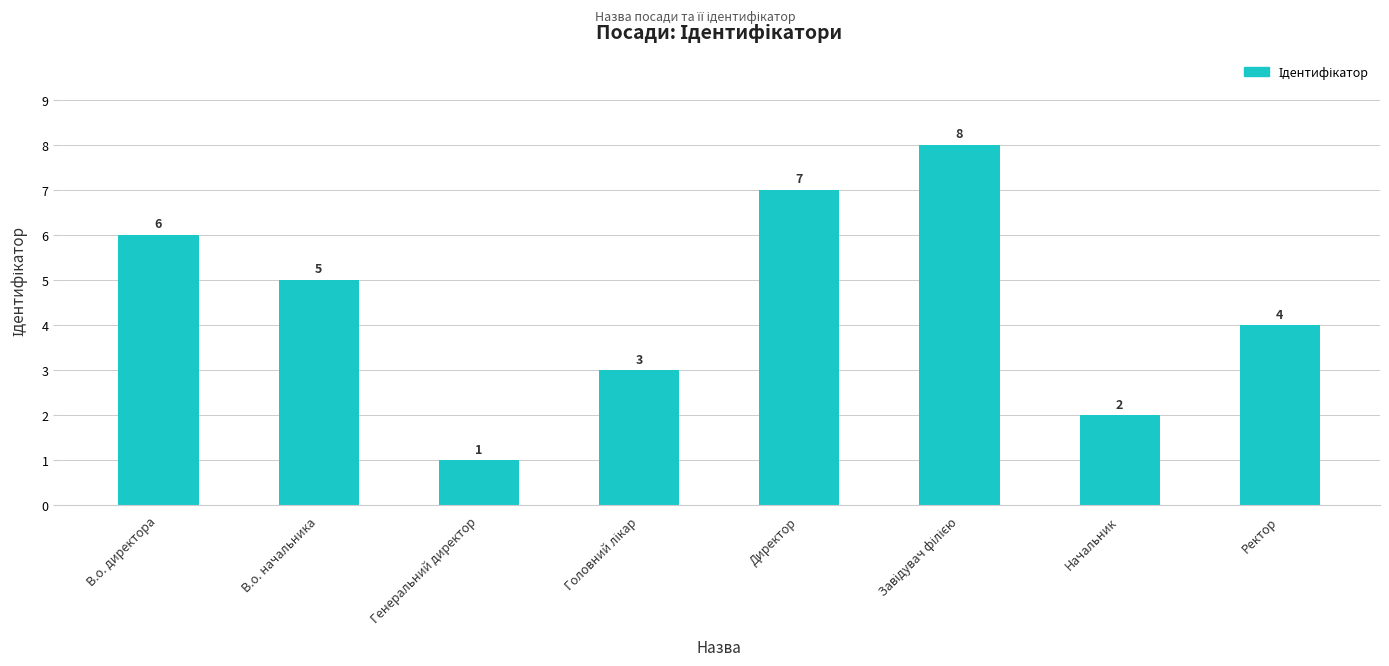

What is the value of the 8th bar from the left?

4